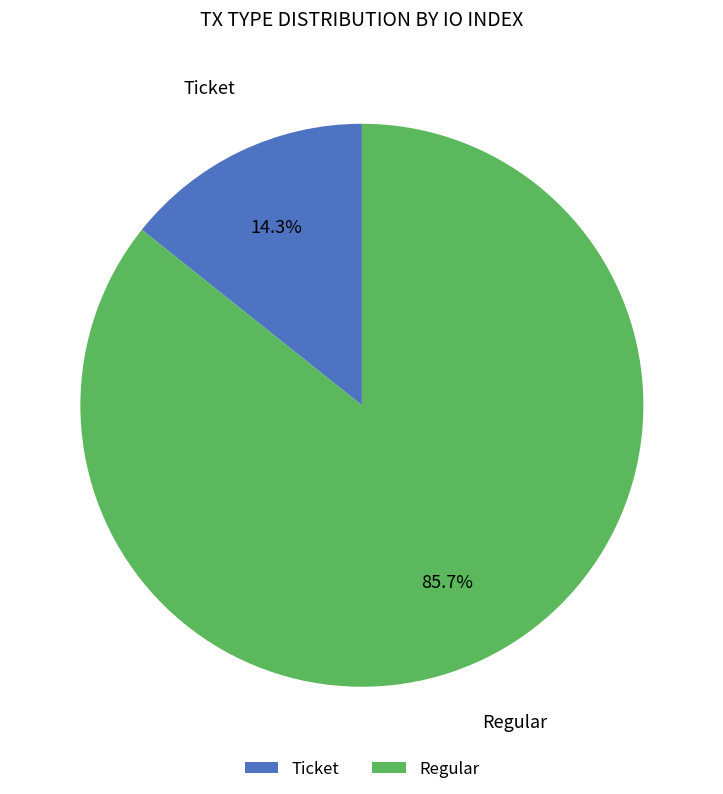

What is the majority slice?

Regular